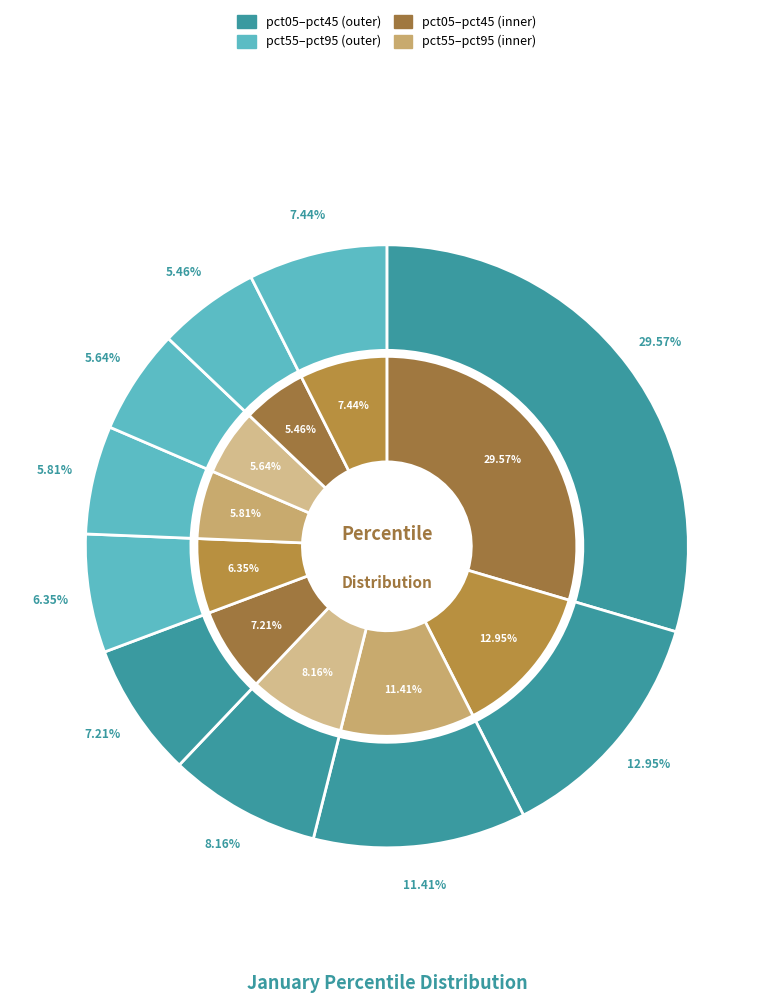

What is the change in value from 5 to 8?

-0.1